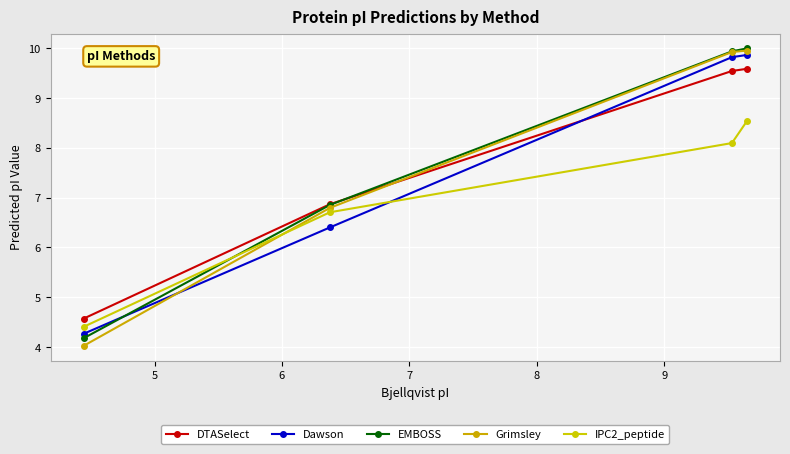

Reading right to left, what are all the values shown in this chart?

DTASelect: 9.6	9.5	6.9	4.6
Dawson: 9.9	9.8	6.4	4.3
EMBOSS: 10.0	9.9	6.9	4.2
Grimsley: 10.0	9.9	6.8	4.0
IPC2_peptide: 8.5	8.1	6.7	4.4